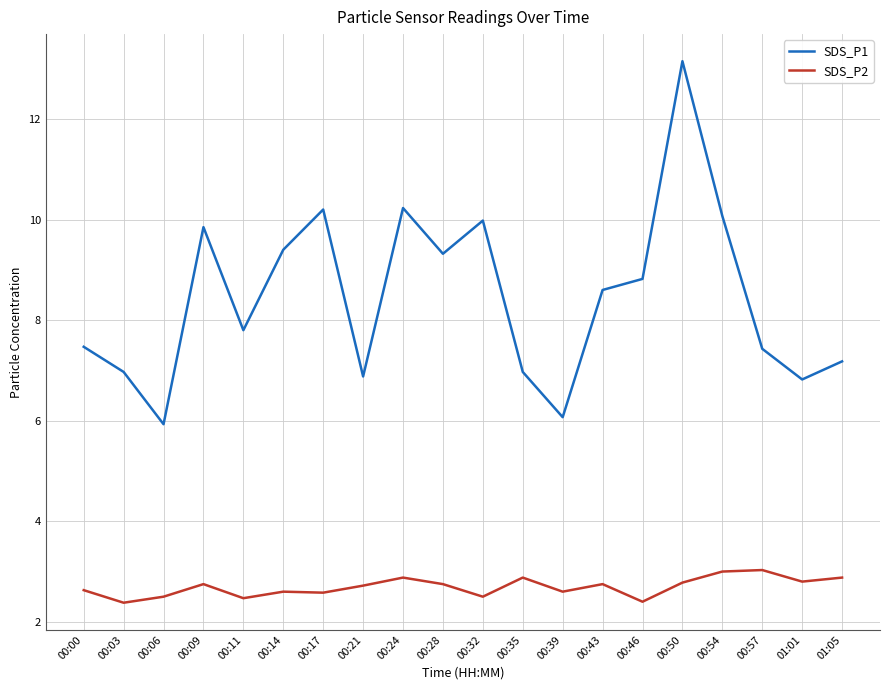

True or false: SDS_P1 has a value of 8.6 at 00:43.

True